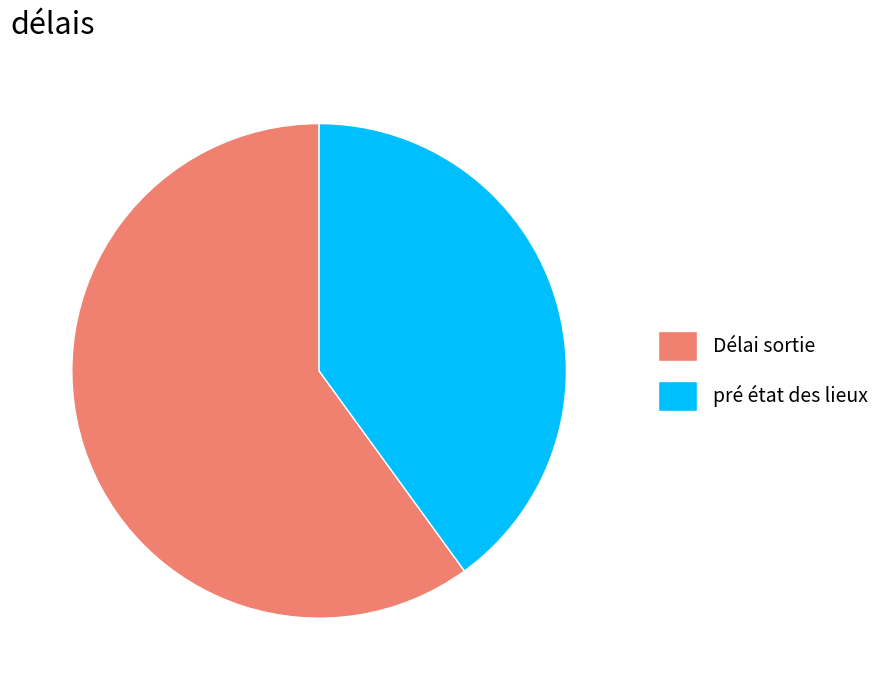

Which slice is the smallest?

pré état des lieux